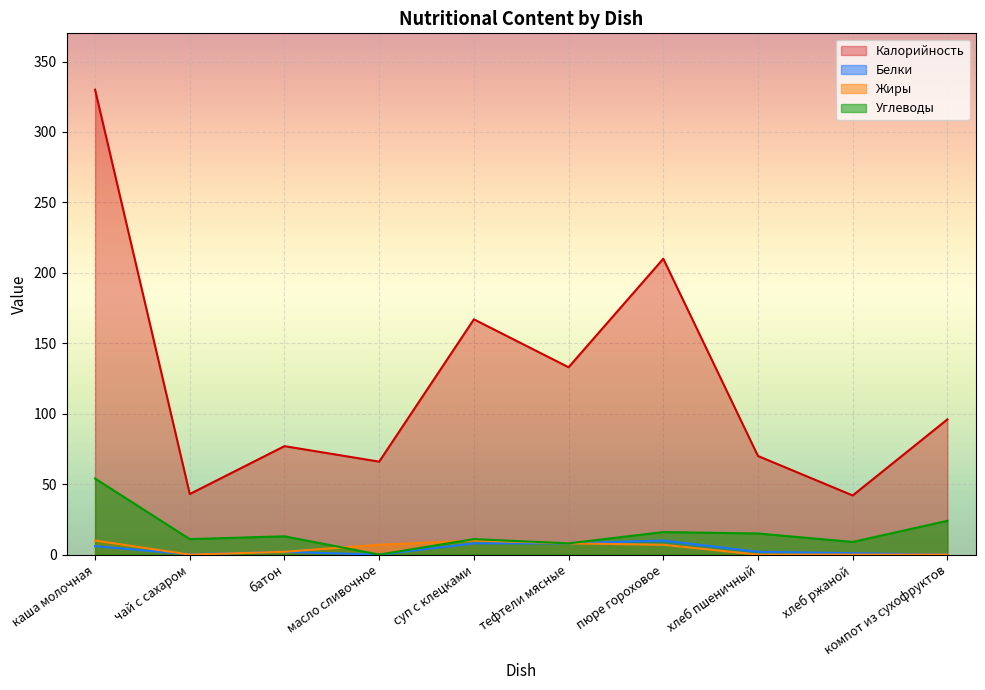

Is it true that Жиры equals 10.0 at суп с клецками?

True